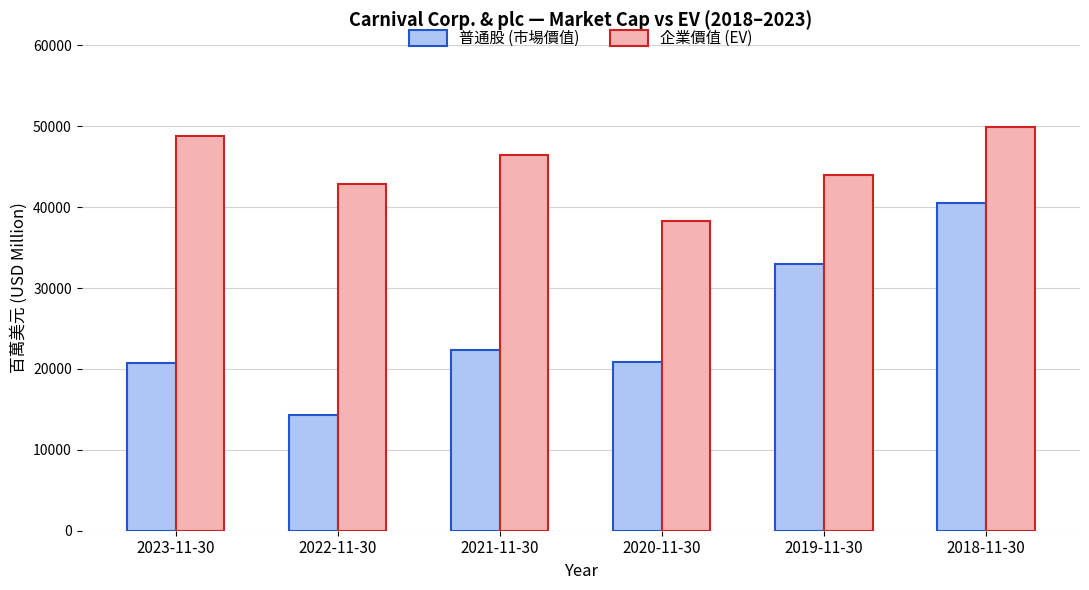

Which series has the largest total across all categories?

企業價值 (EV)